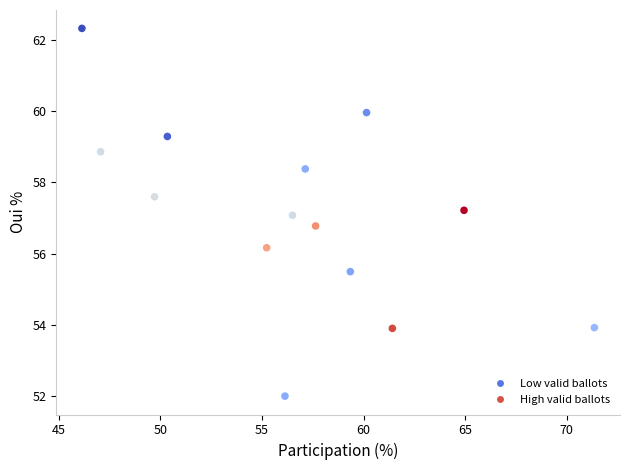

What is the range of Y values (max minus min)?

10.3